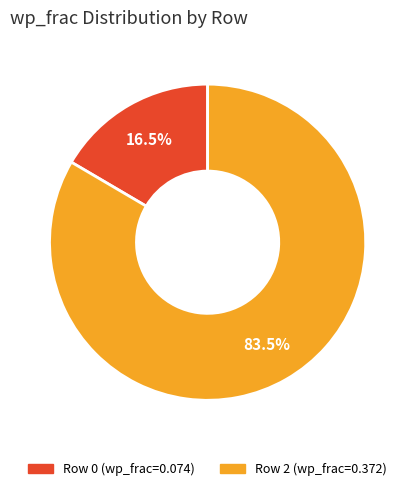

Is there any slice that represents more than half of the pie?

Yes